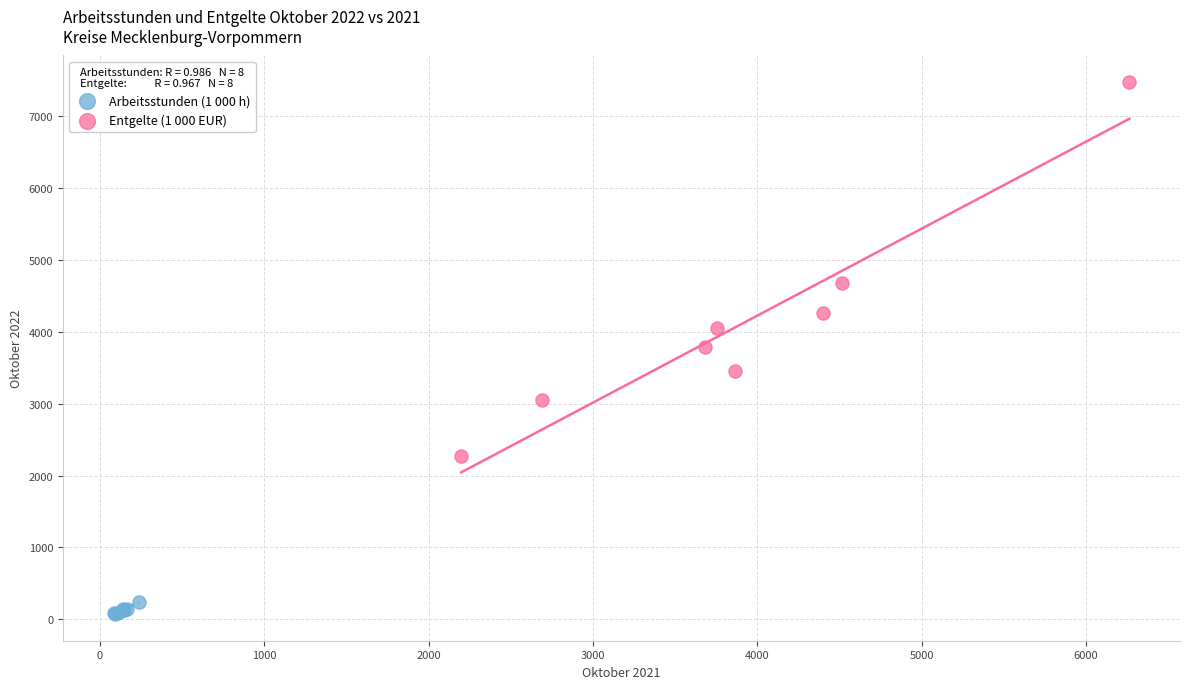

What are all the series names shown in the legend?

Arbeitsstunden (1 000 h), Entgelte (1 000 EUR)